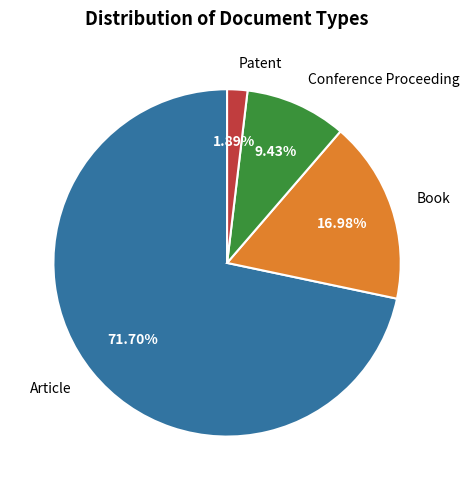

The Conference Proceeding slice represents 9% of the pie. True or false?

True